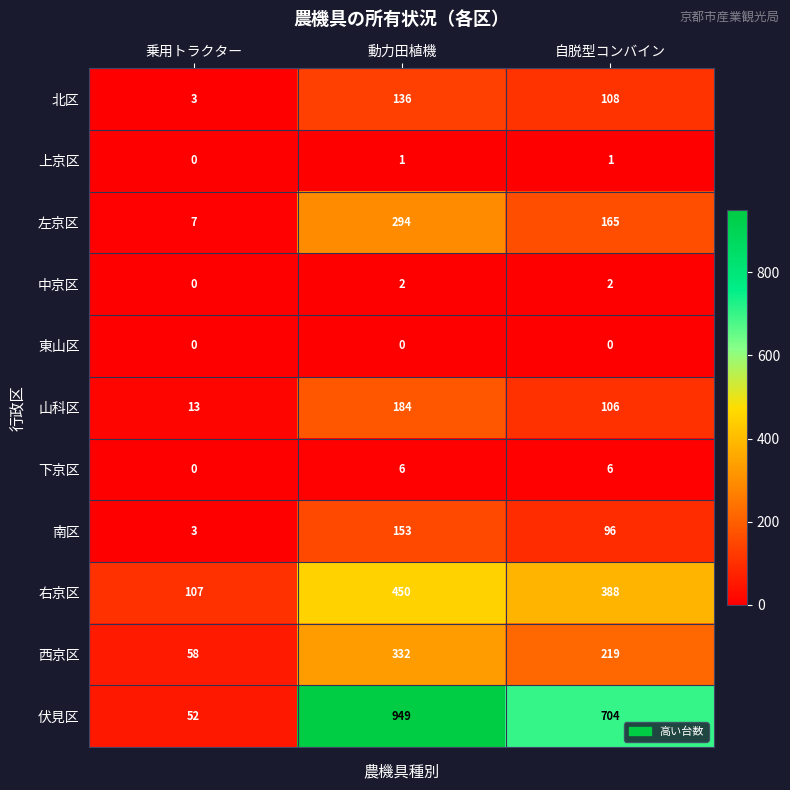

At which label is 左京区 closest to 150?

自脱型コンバイン